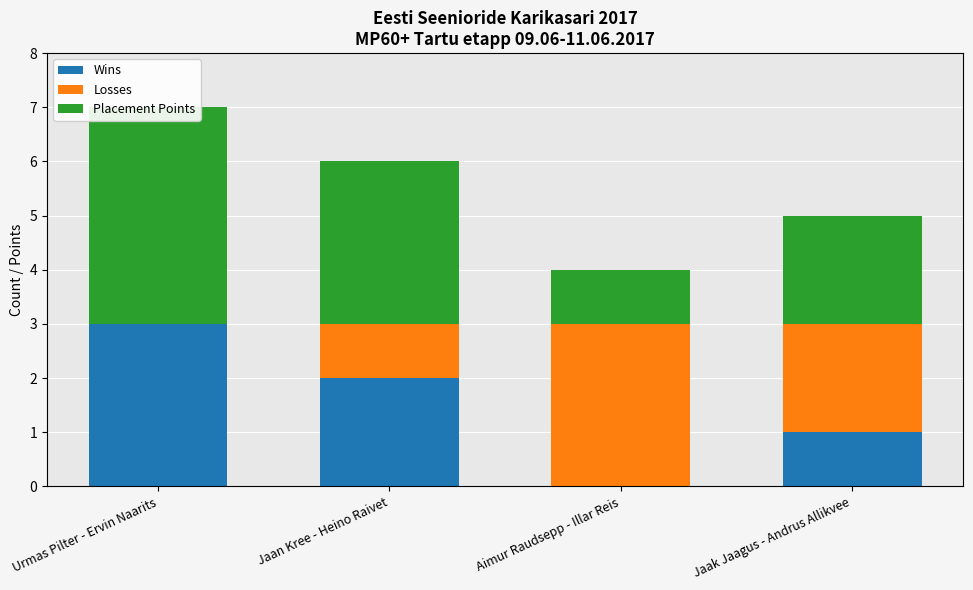

Between Jaak Jaagus - Andrus Allikvee and Urmas Pilter - Ervin Naarits, which is larger?

Urmas Pilter - Ervin Naarits